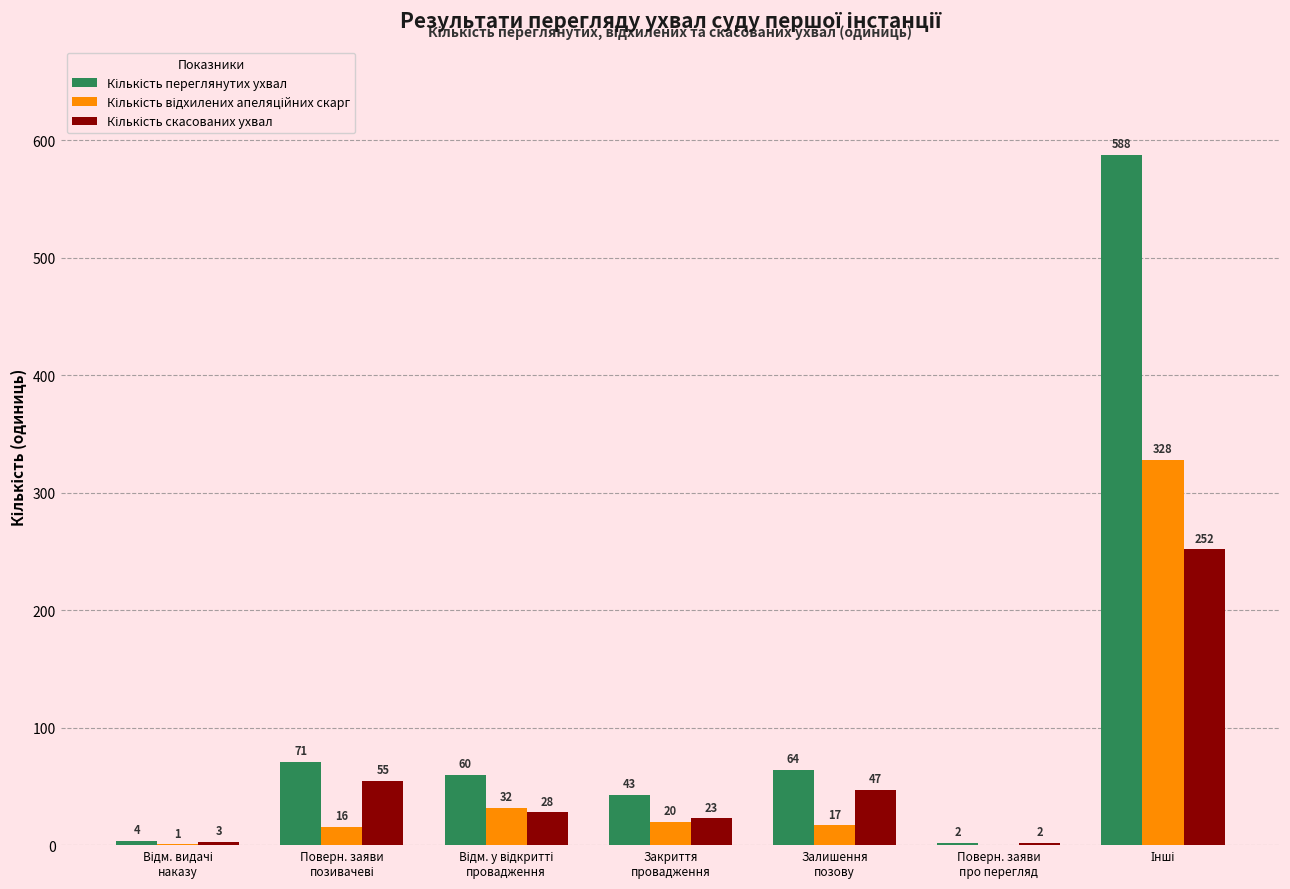

Which label corresponds to the largest value in the chart?

Інші